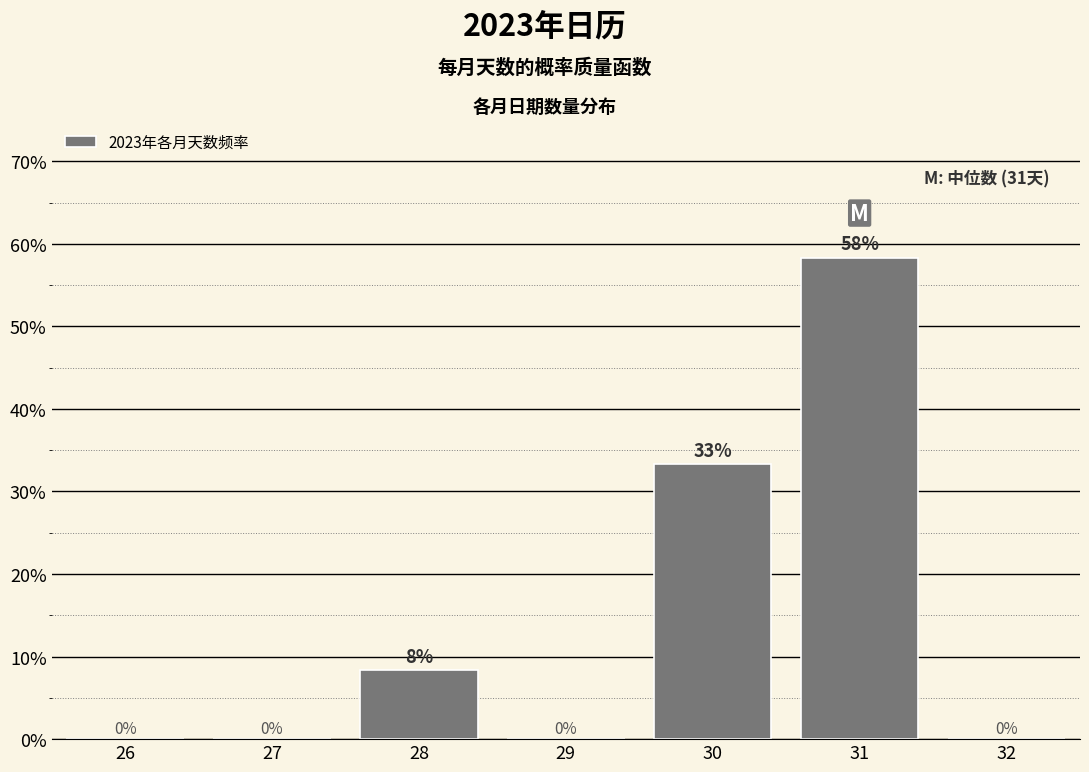

Are the bars horizontal?

No